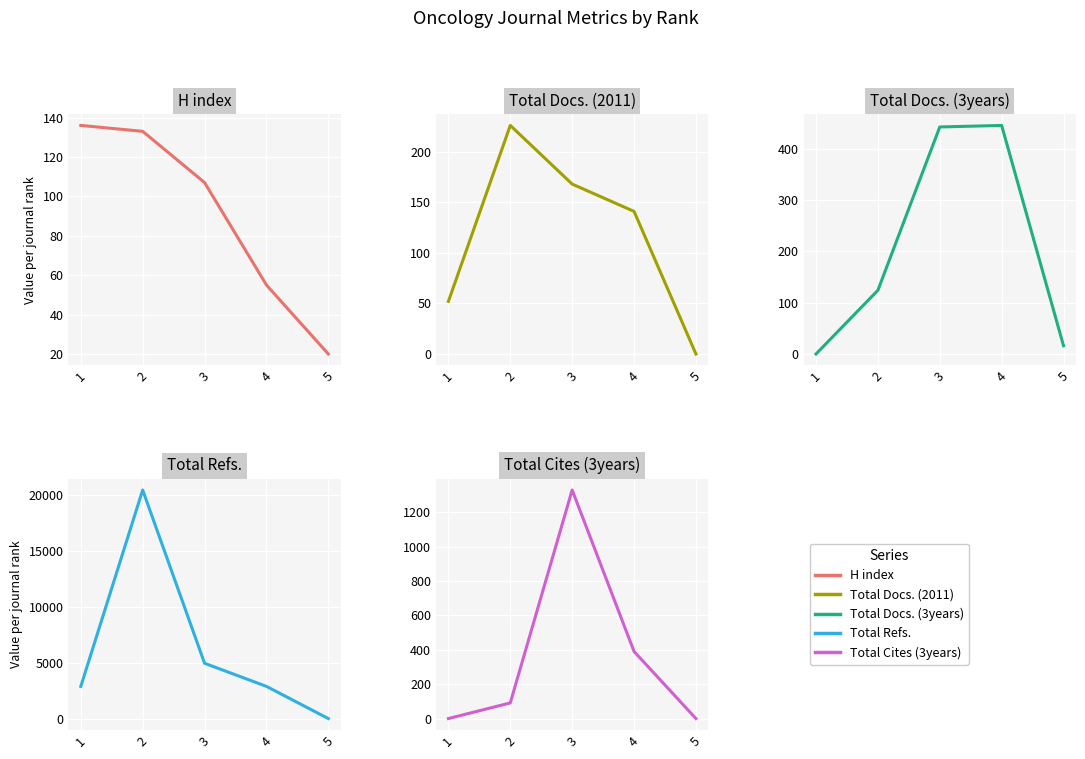

Which category has the lowest value in the Total Docs. (3years) series?

1